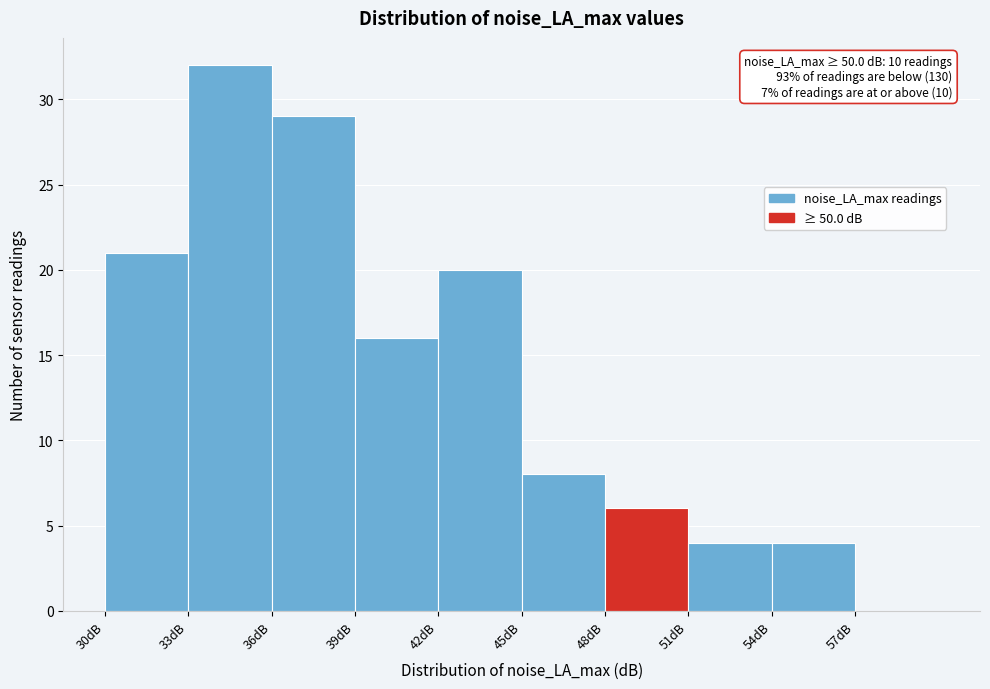

Over which range of the x-axis is the bar tallest?

33 to 36